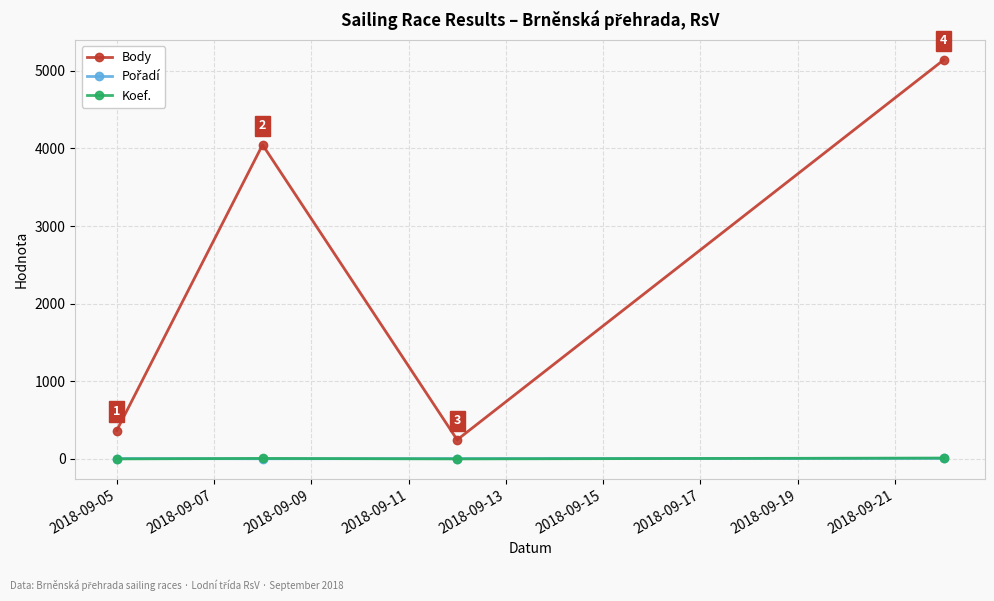

Which series has the largest range (max minus min)?

Body